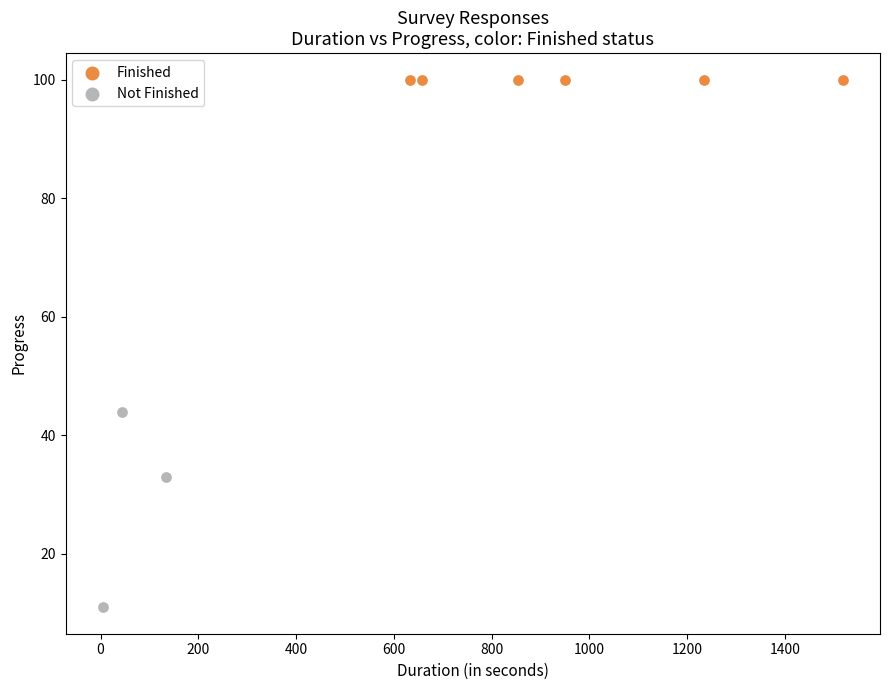

Which series contains the lowest Y value?

Not Finished